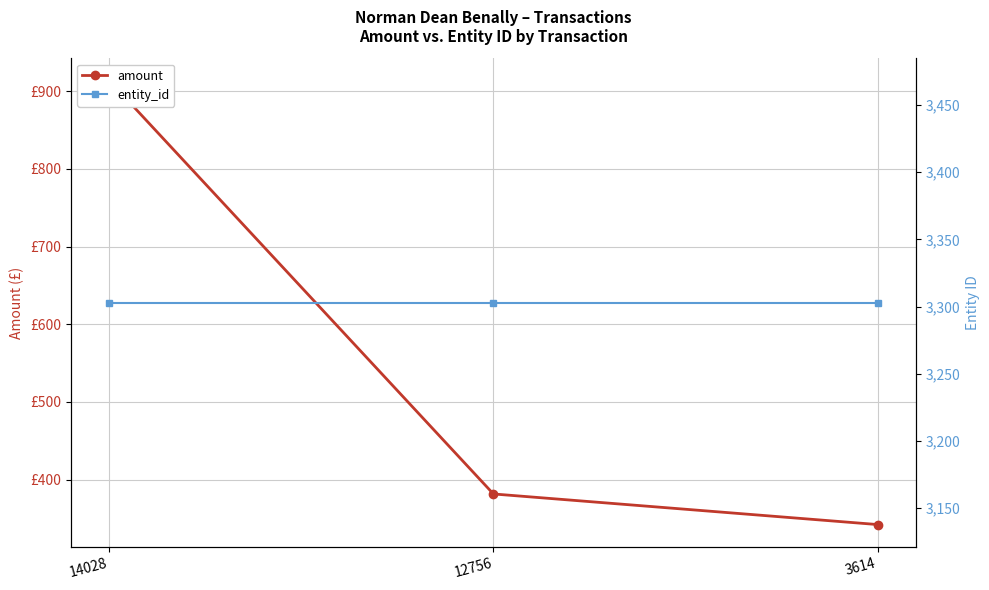

What is the greatest value displayed?

3303.0